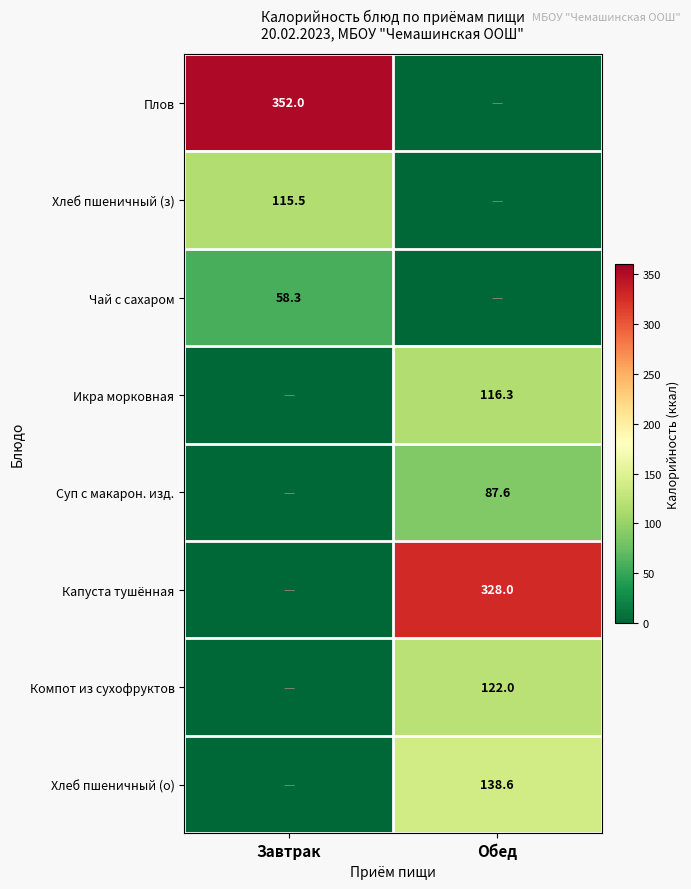

True or false: Хлеб пшеничный (о) has a value of 138.6 at Обед.

True